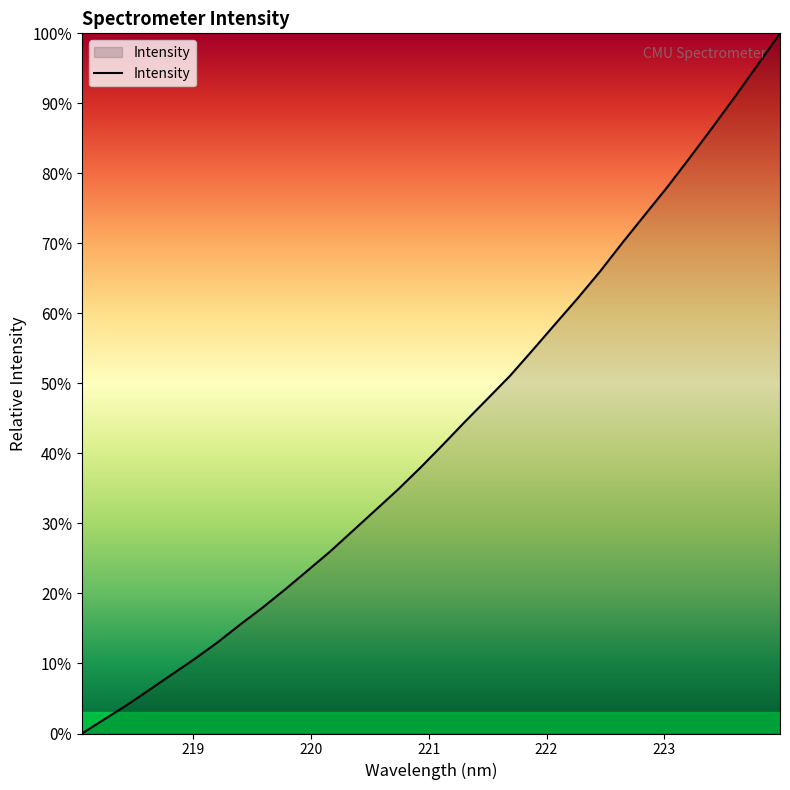

Does the chart display data point markers on the line(s)?

No